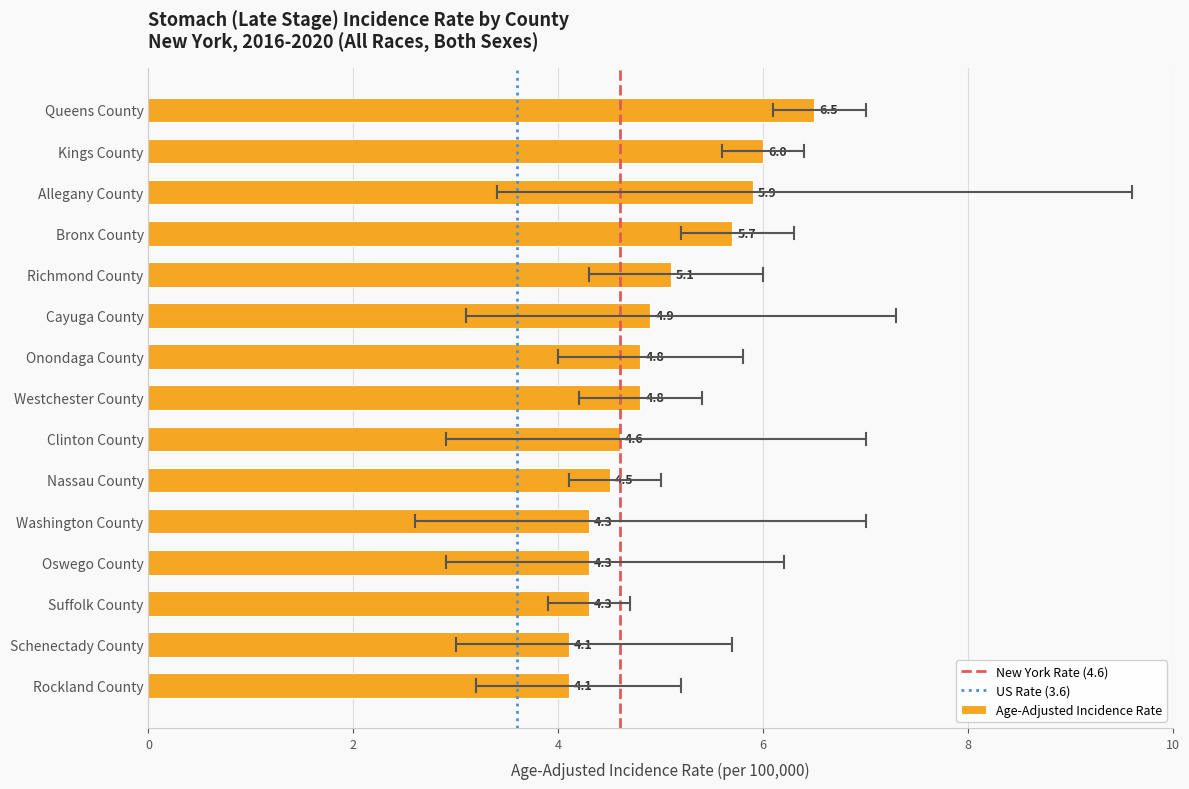

Which has a higher value, Nassau County or Cayuga County?

Cayuga County